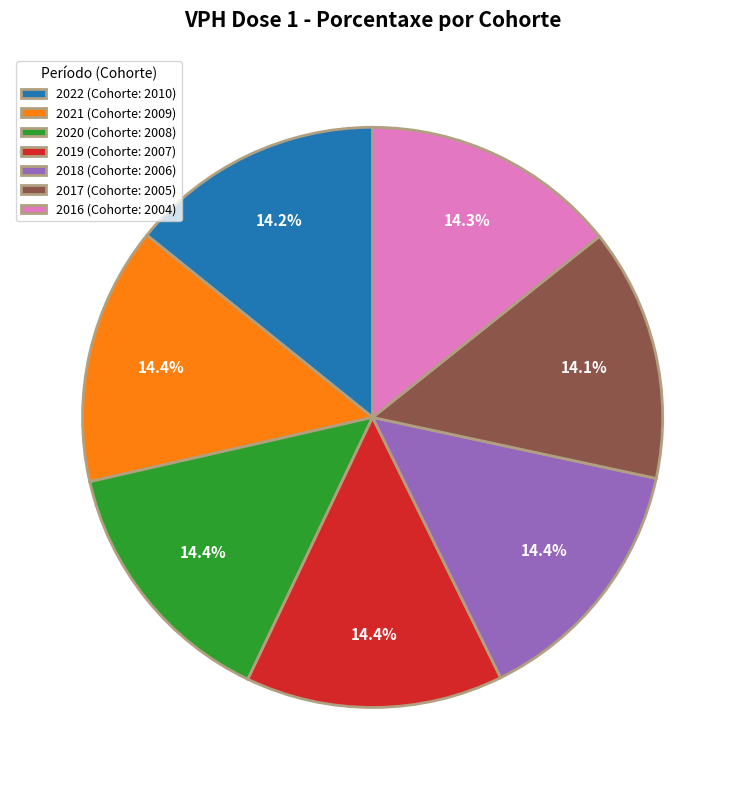

Is there any slice that represents more than half of the pie?

No